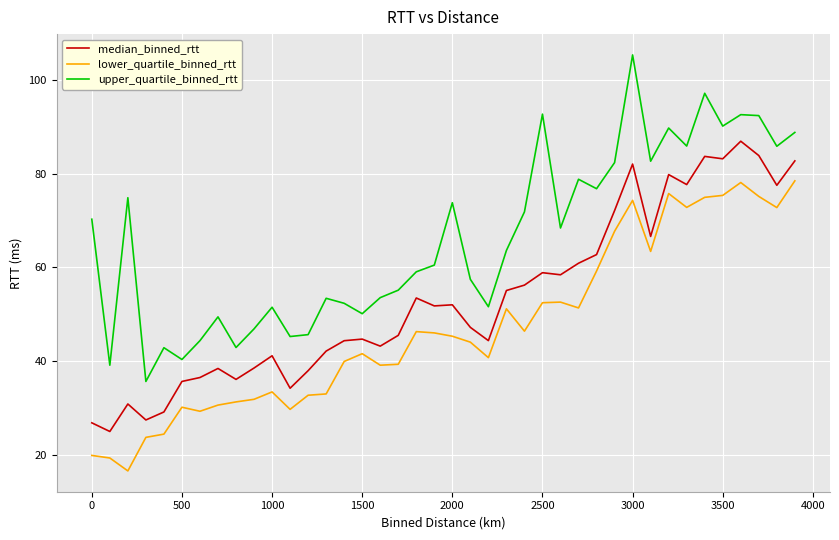

Rank the series by their average value, from highest to lowest.

upper_quartile_binned_rtt, median_binned_rtt, lower_quartile_binned_rtt